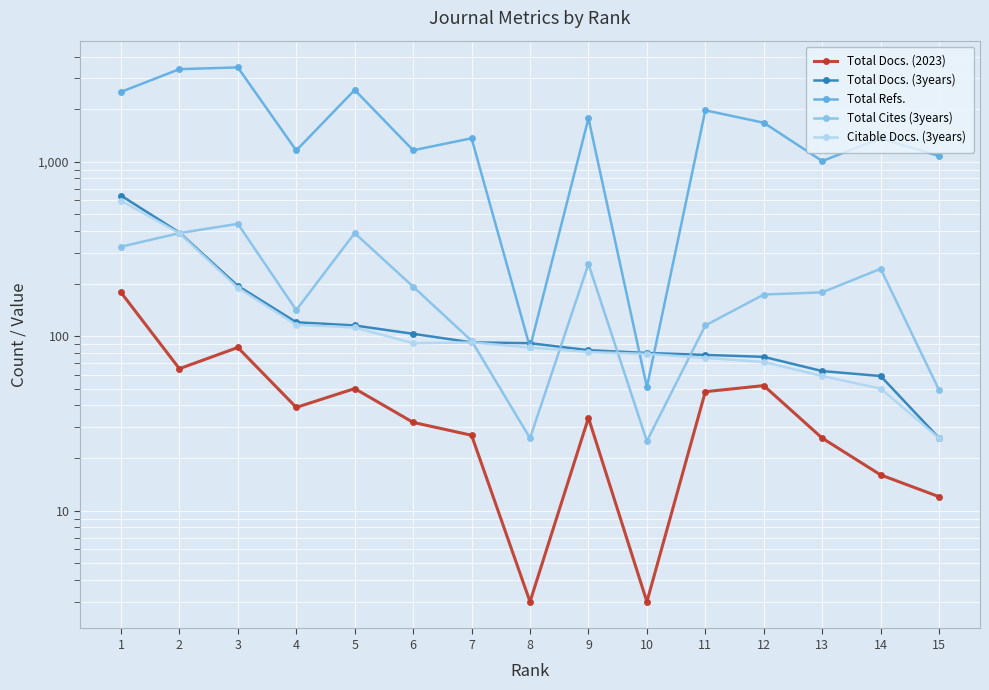

At 1, list the series in order from smallest to largest.

Total Docs. (2023), Total Cites (3years), Citable Docs. (3years), Total Docs. (3years), Total Refs.